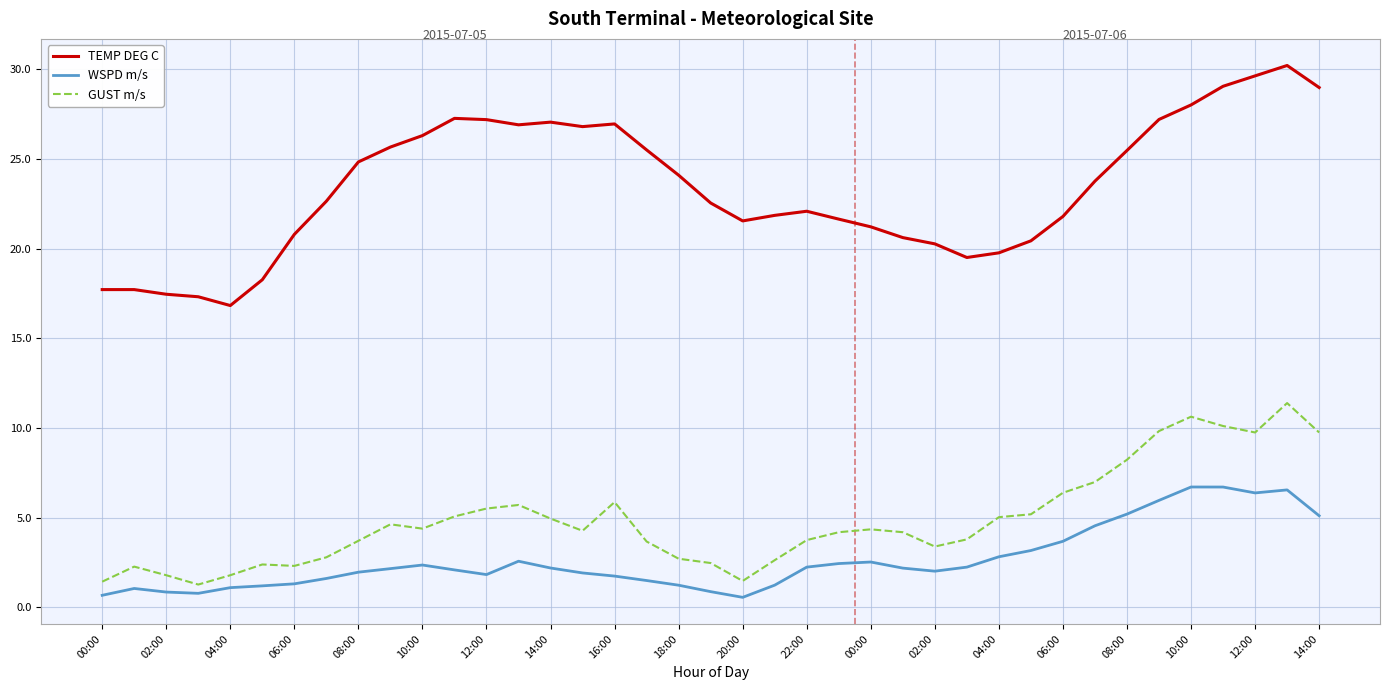

How many values in the GUST m/s series are below 4?

17